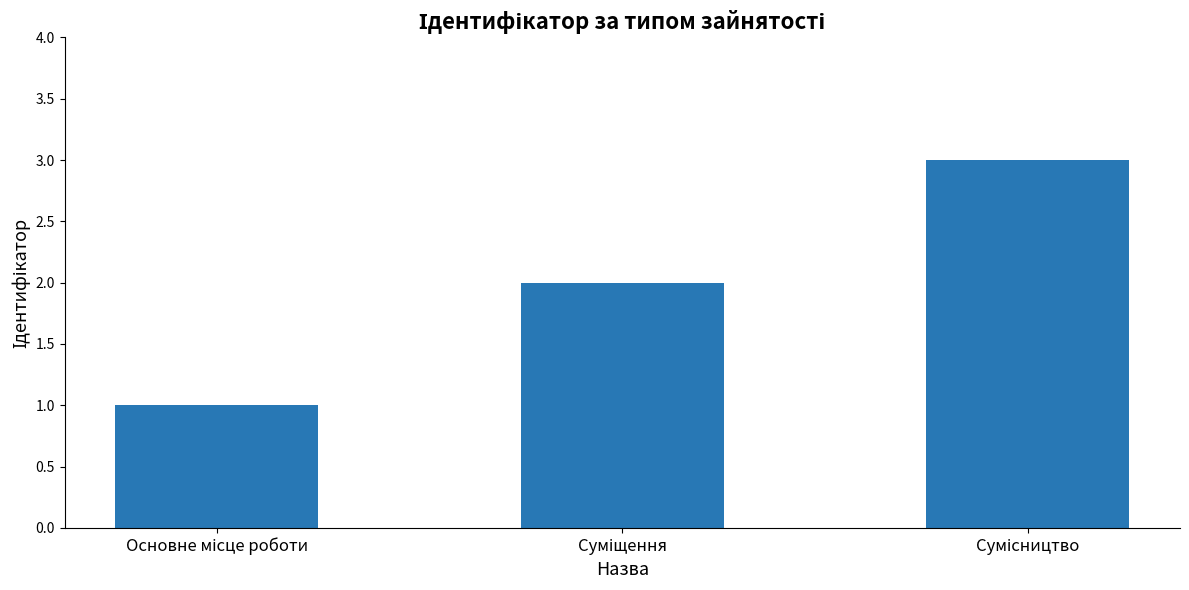

What is the maximum value shown in the chart?

3